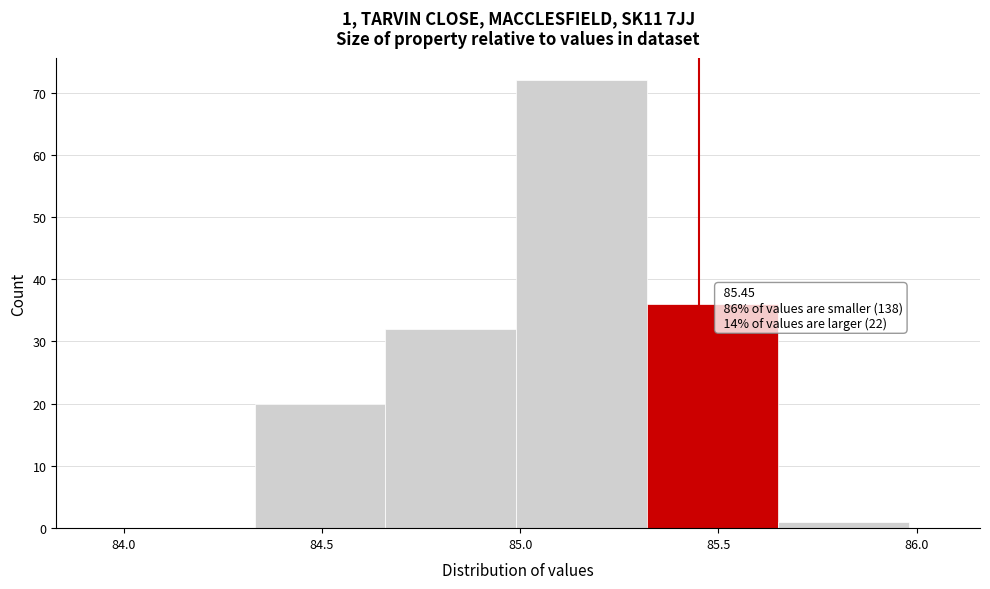

Which range on the x-axis has the tallest bar?

84.99 to 85.32